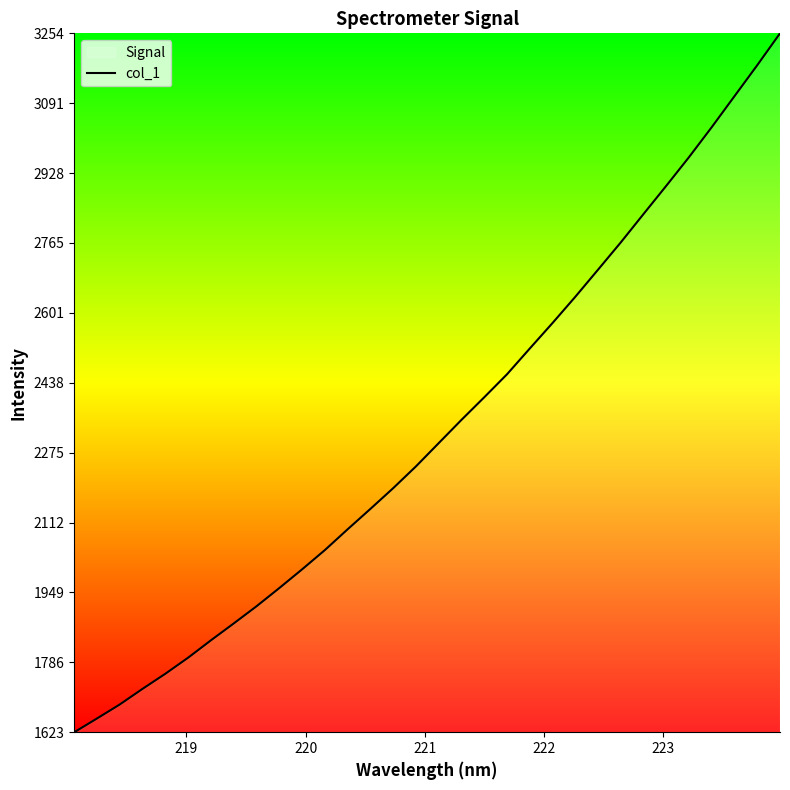

What is the difference between the maximum and minimum values?

1631.3